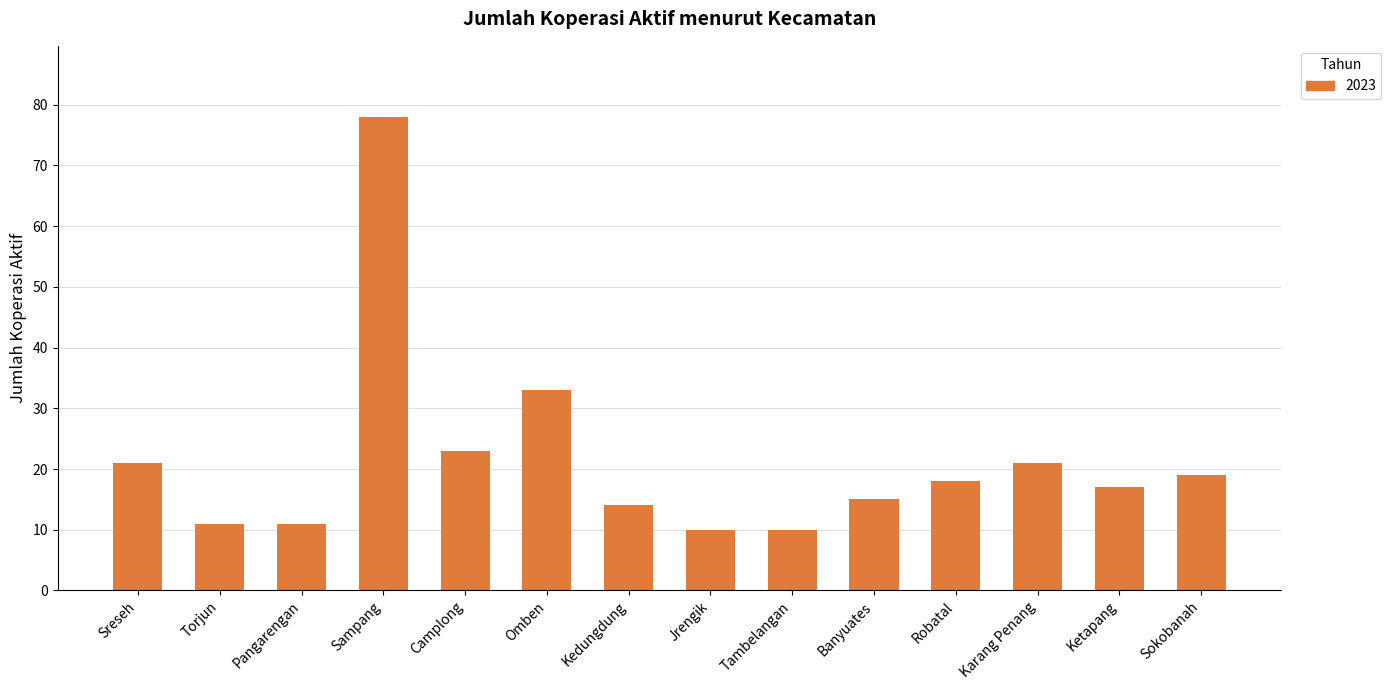

Are the bars grouped side by side (vs. stacked)?

No